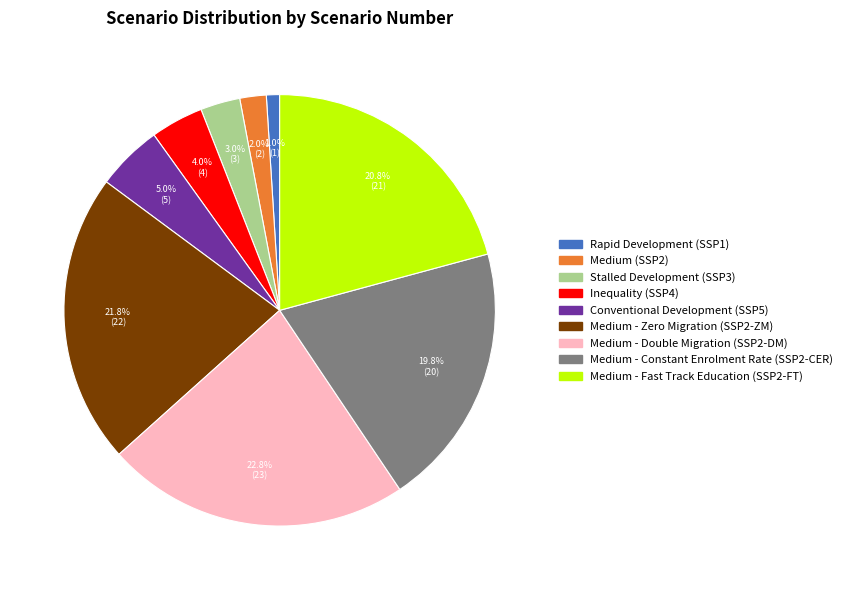

What percentage do Medium (SSP2) and Medium - Constant Enrolment Rate (SSP2-CER) together represent?

21.8%